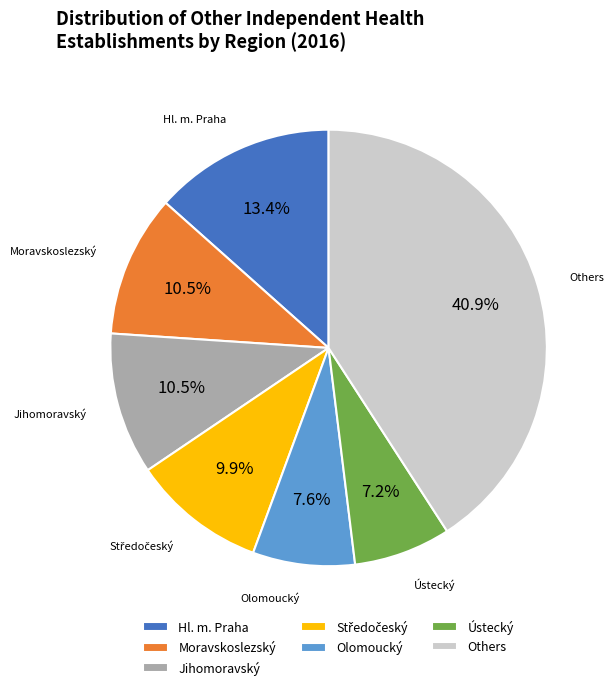

Count the number of slices in the pie.

7